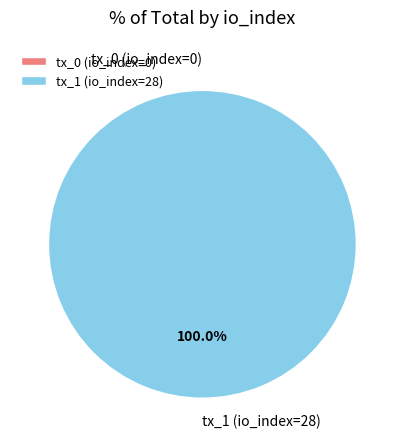

Which category has the biggest portion of the pie?

tx_1 (io_index=28)